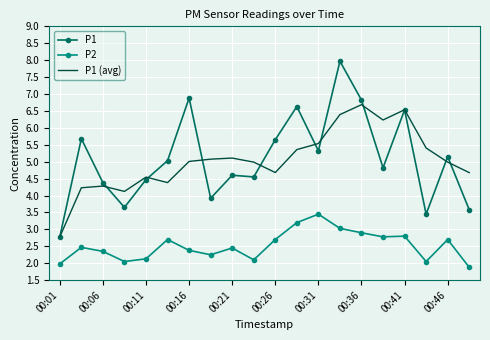

True or false: P1 and P2 intersect in this chart.

False